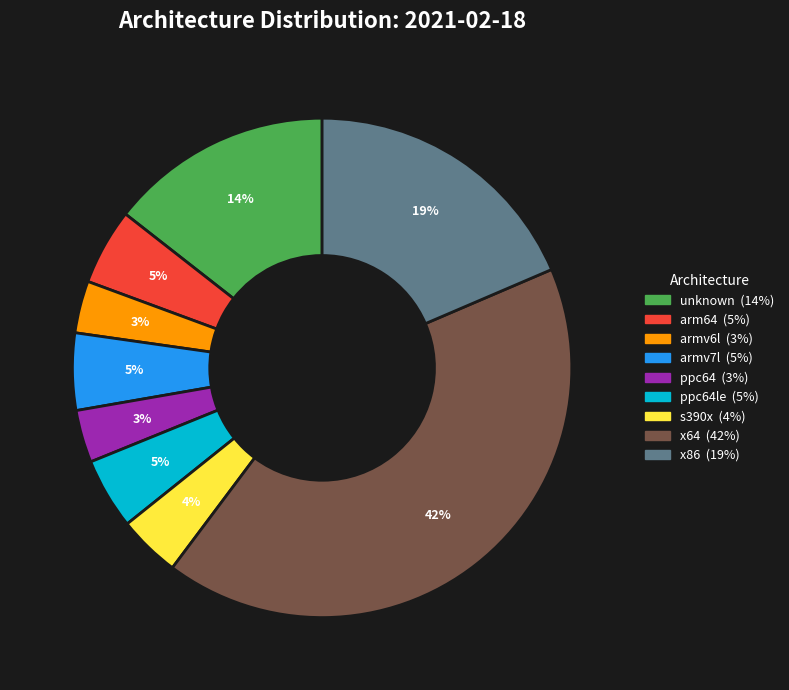

To the nearest percent, what is the average slice percentage?

11%